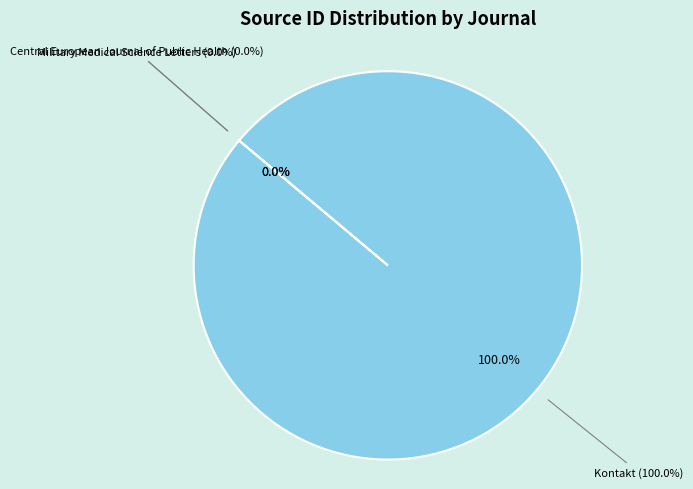

The Central European Journal of Public Health slice represents 0% of the pie. True or false?

True